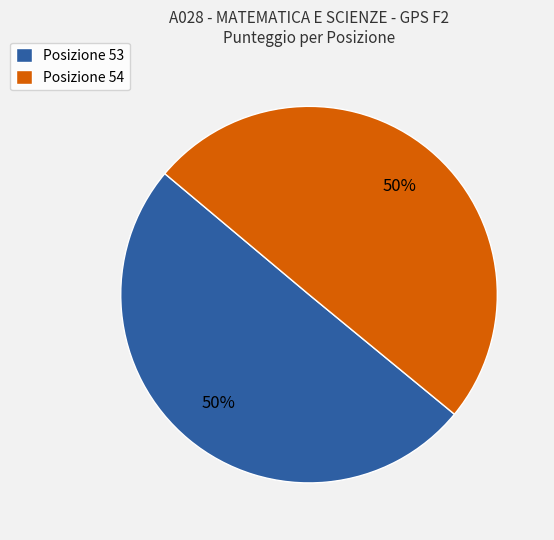

Approximately how many times larger is the value at Posizione 54 compared to Posizione 53?

1.0